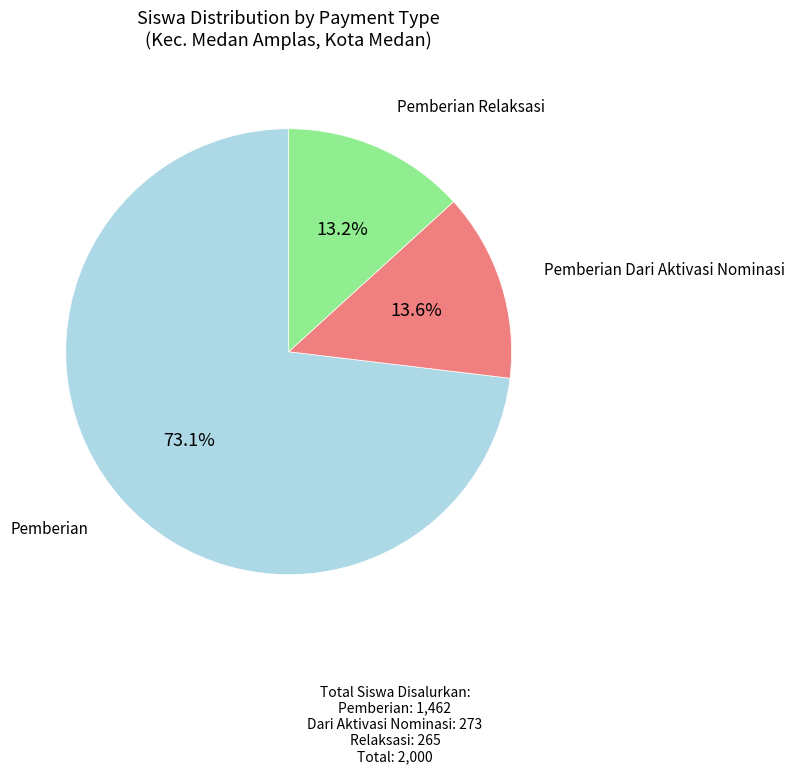

Count the number of slices in the pie.

3